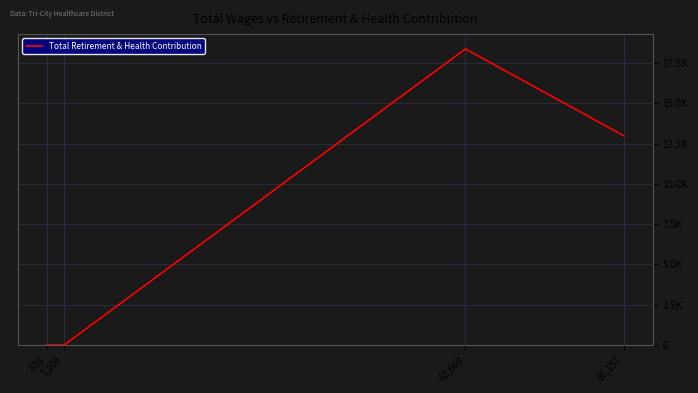

Reading left to right, transcribe all the data shown in this chart.

638=0	3,206=0	62,669=18378	86,157=12981